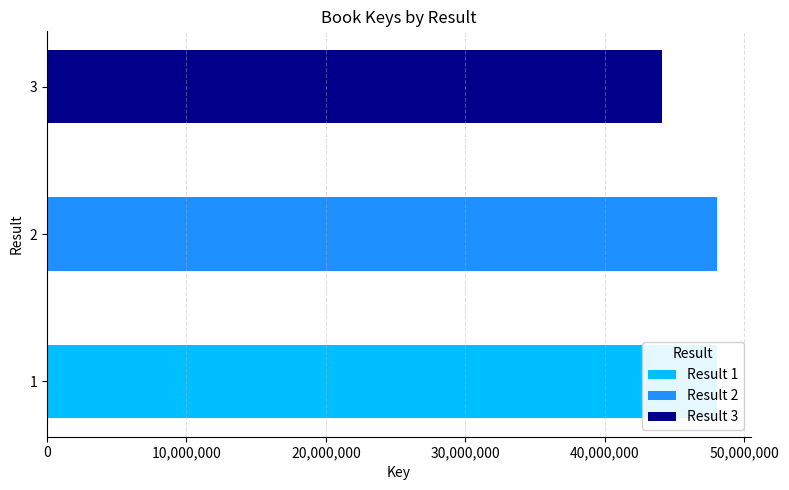

Reading left to right, transcribe all the data shown in this chart.

1=48047928	2=48042274	3=44108399